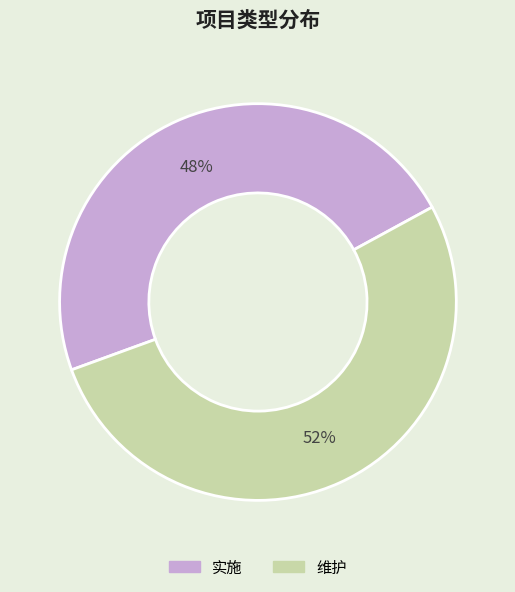

To the nearest percent, what is the combined percentage of 维护 and 实施?

100%